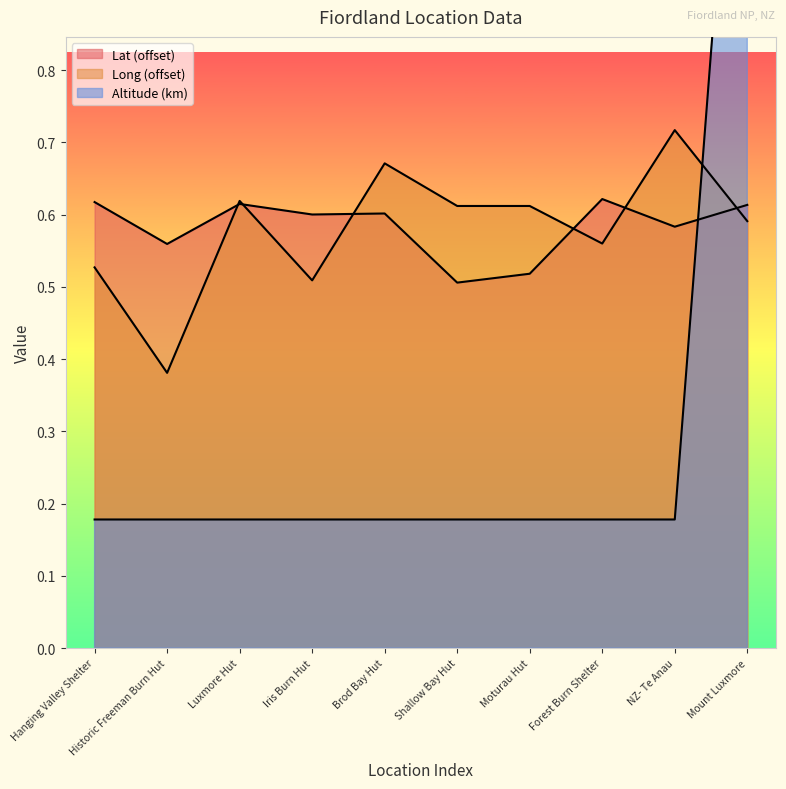

What is the approximate value of Long at Hanging Valley Shelter?

0.5